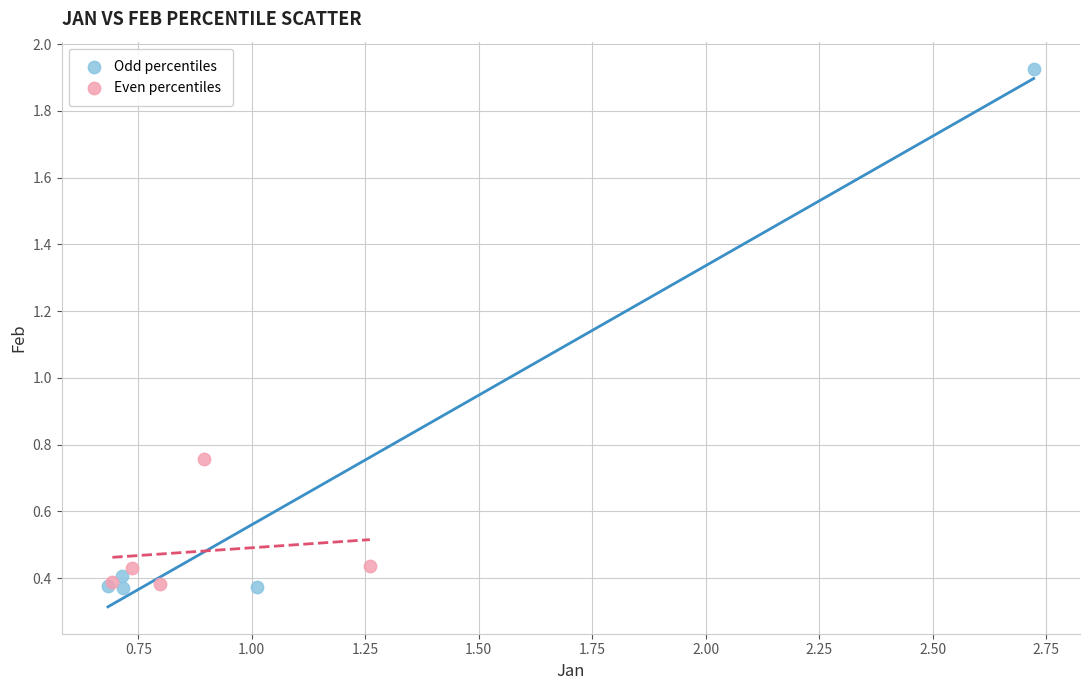

Which series reaches the maximum Y coordinate?

Odd percentiles